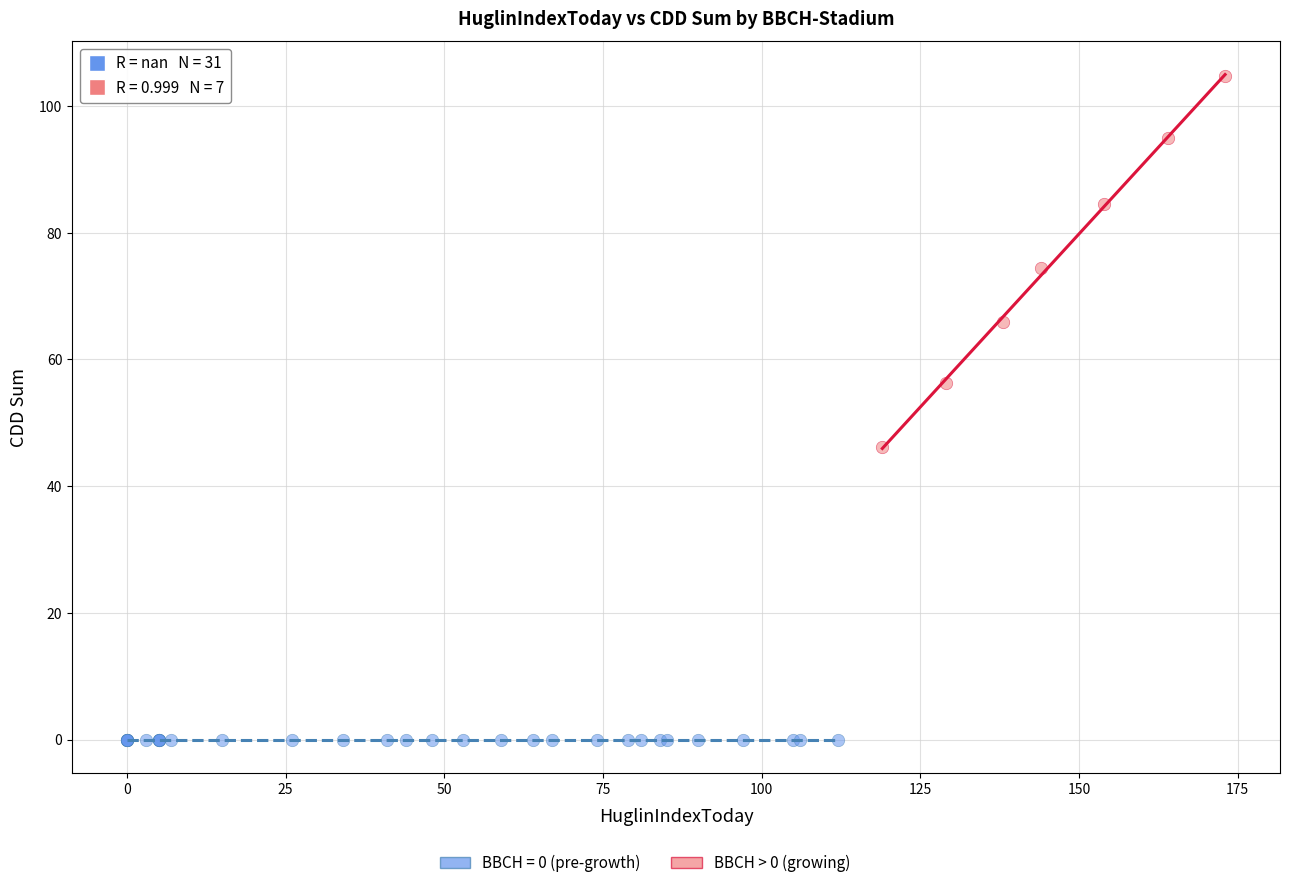

Which series contains the lowest Y value?

BBCH = 0 (pre-growth)